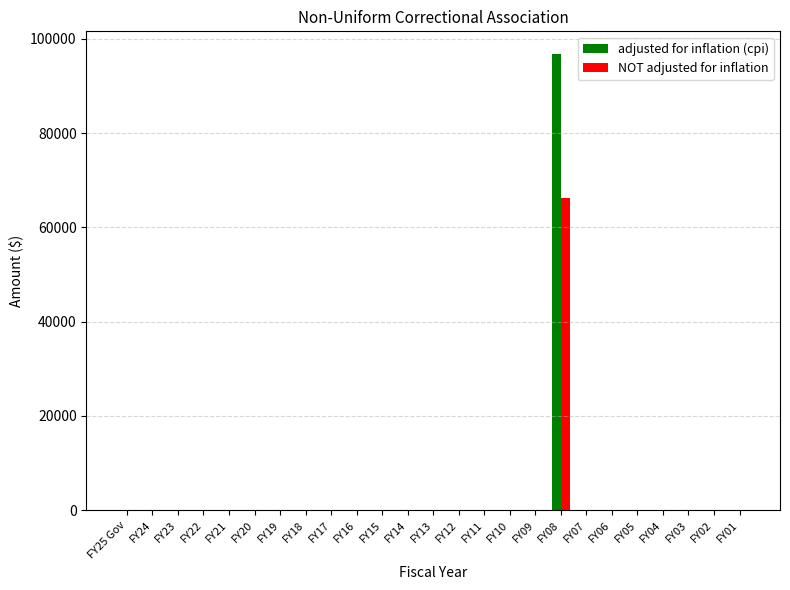

What is the average value of the NOT adjusted for inflation series?

2647